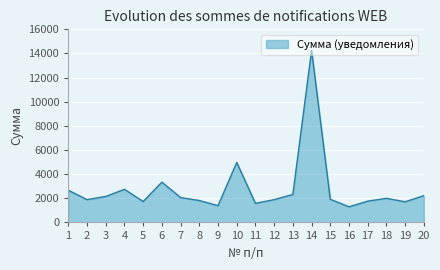

Where is the data nearest to the value 7772?

10